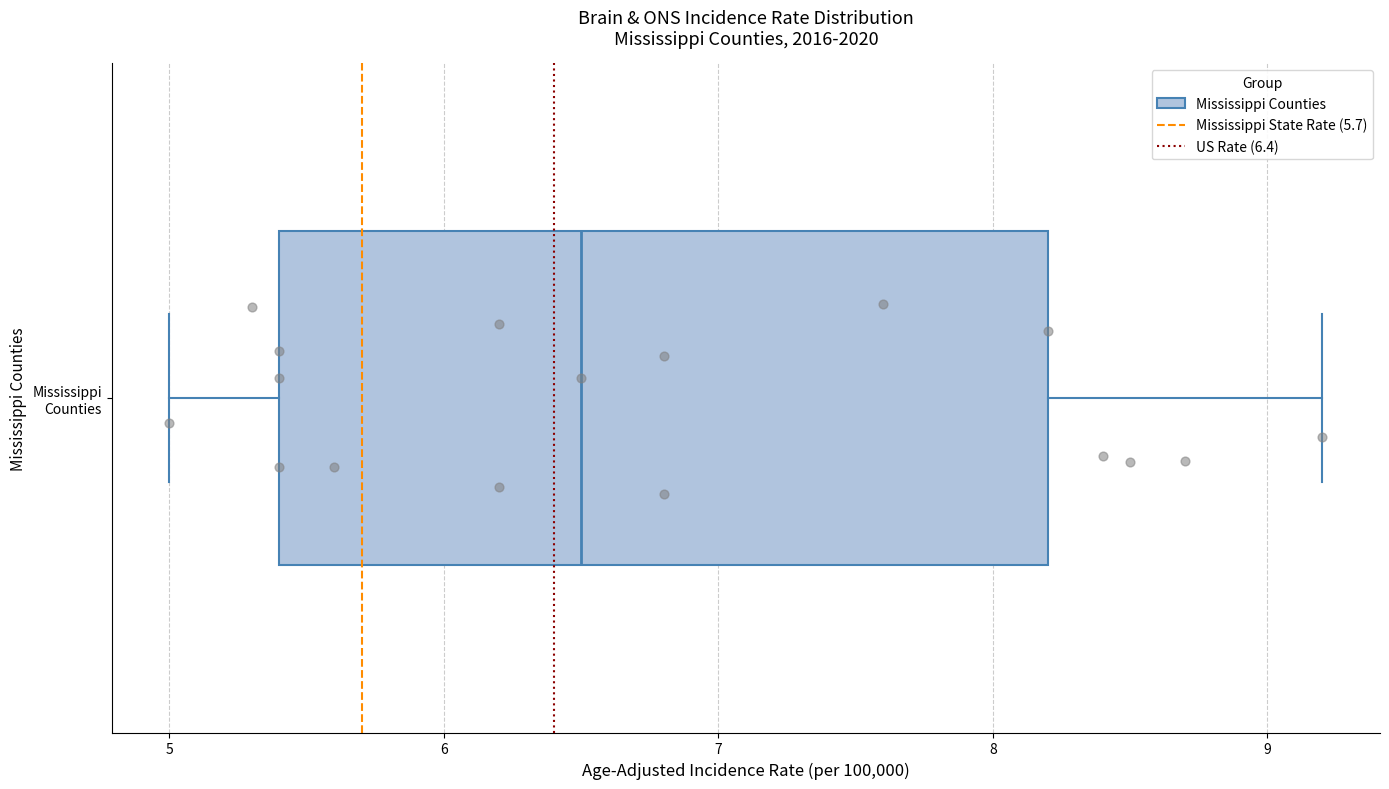

Transcribe this box plot: give where the median line is, the range the box spans, and where the two whiskers end, as read against the x-axis. The values are not printed on the chart, so give them approximately, as read against the axis.

median 6.5, box 5.4 to 8.2, whiskers 5.0 to 9.2